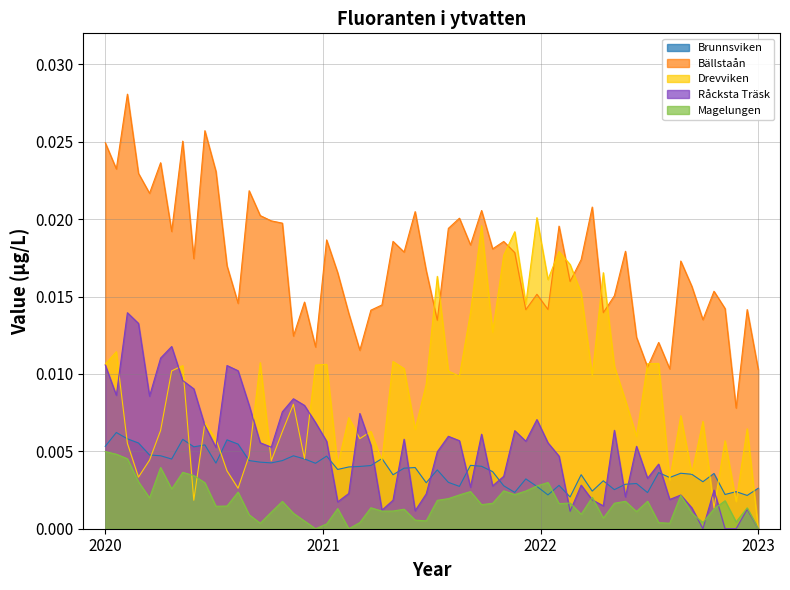

True or false: Råcksta Träsk and Bällstaån intersect in this chart.

False